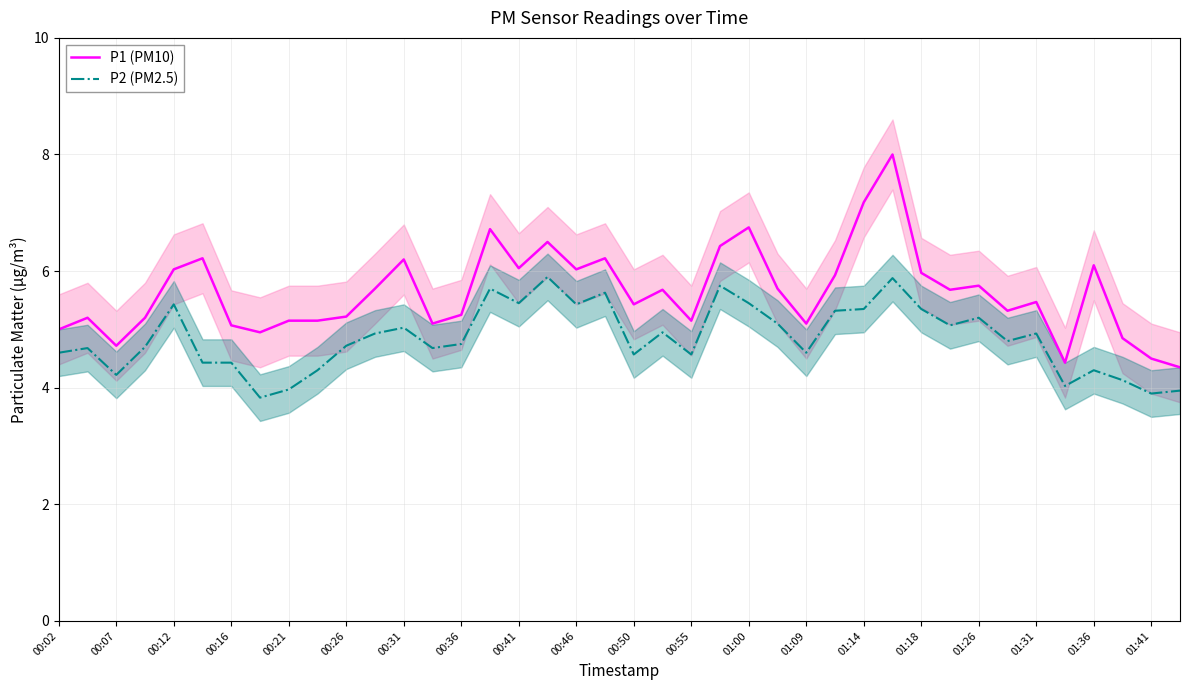

True or false: P1 (PM10) has a value of 7.2 at 01:14.

True